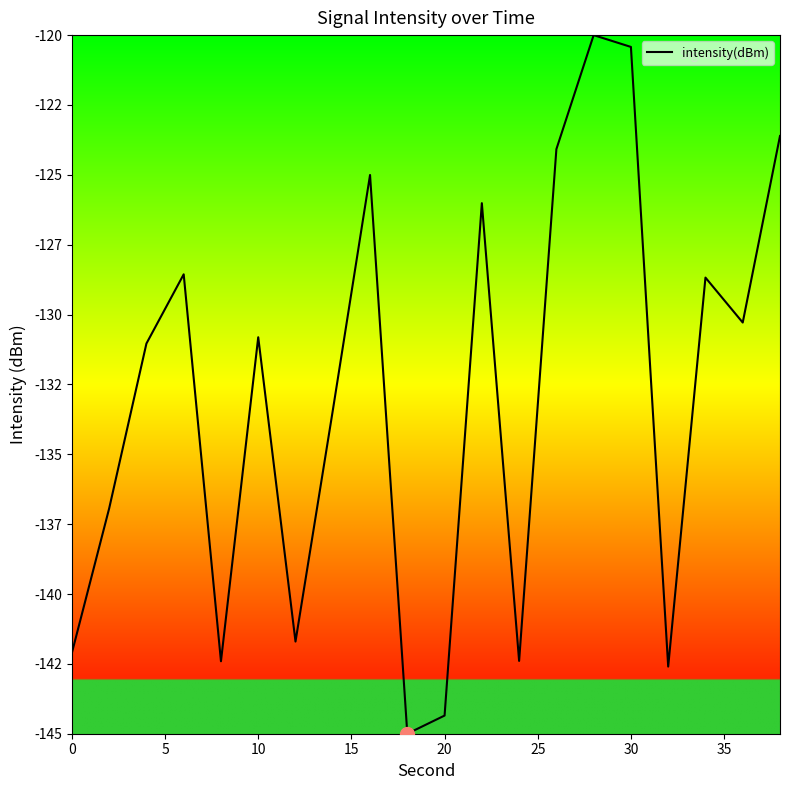

Does the chart display data point markers on the line(s)?

No